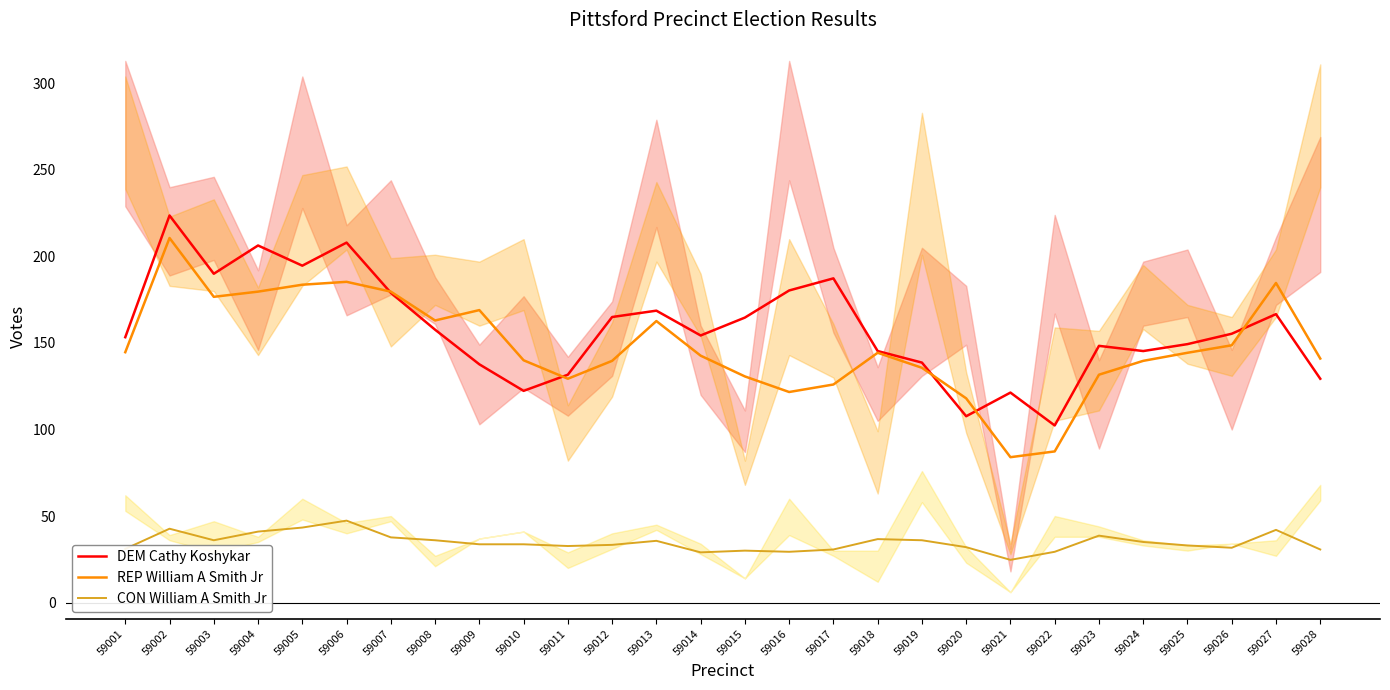

List the labels in order of CON William A Smith Jr value, largest first.

59006, 59005, 59002, 59027, 59004, 59023, 59007, 59018, 59003, 59008, 59019, 59013, 59024, 59009, 59010, 59012, 59025, 59011, 59020, 59026, 59001, 59017, 59028, 59015, 59016, 59022, 59014, 59021